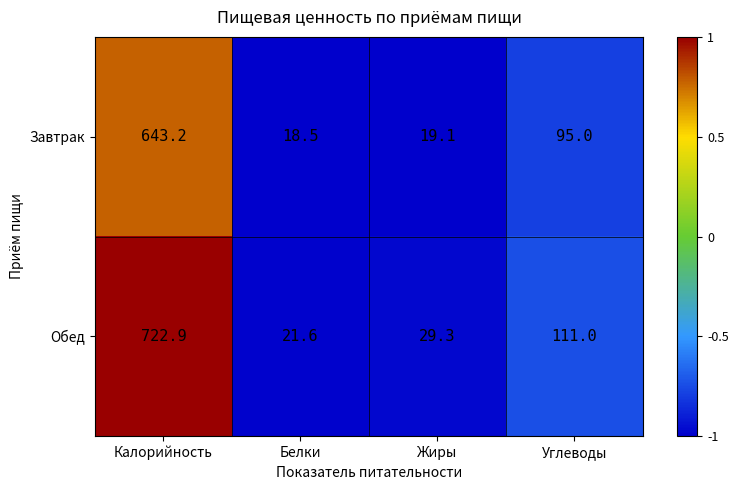

At which label is Обед closest to 372?

Углеводы